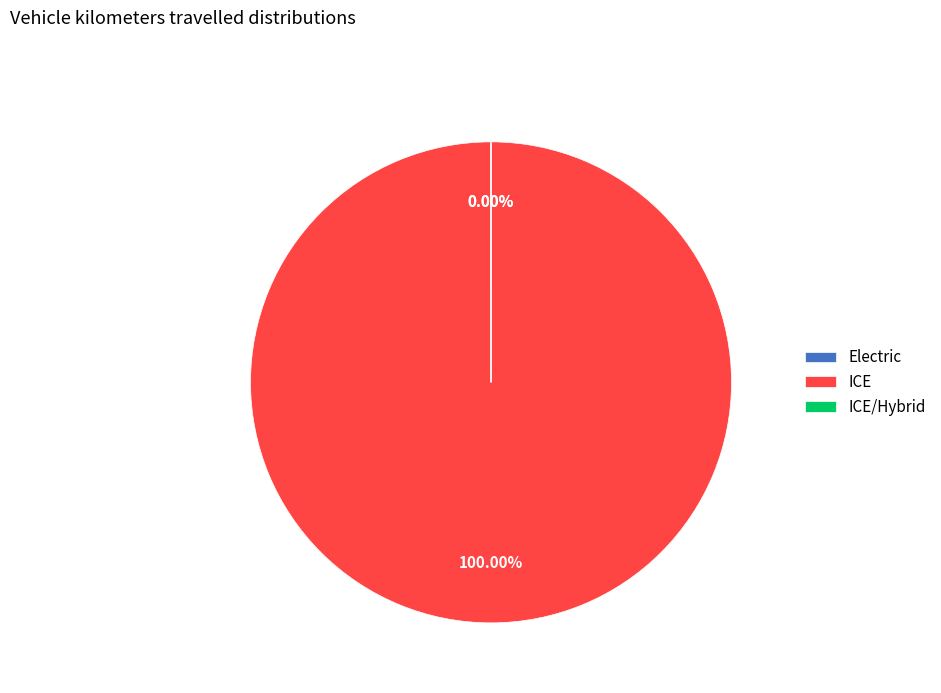

Which slice is the largest?

ICE